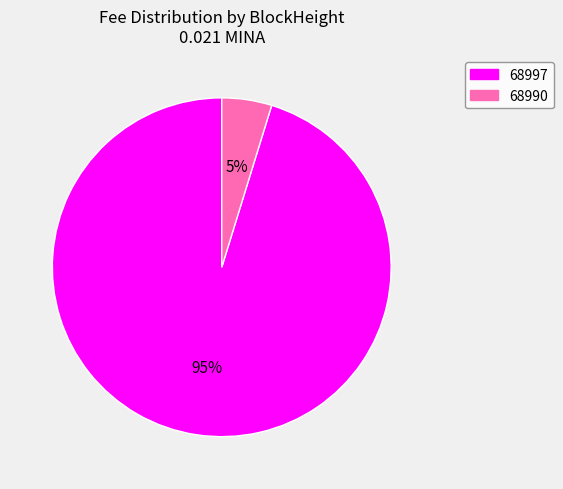

Rank the categories by value from highest to lowest.

68997, 68990